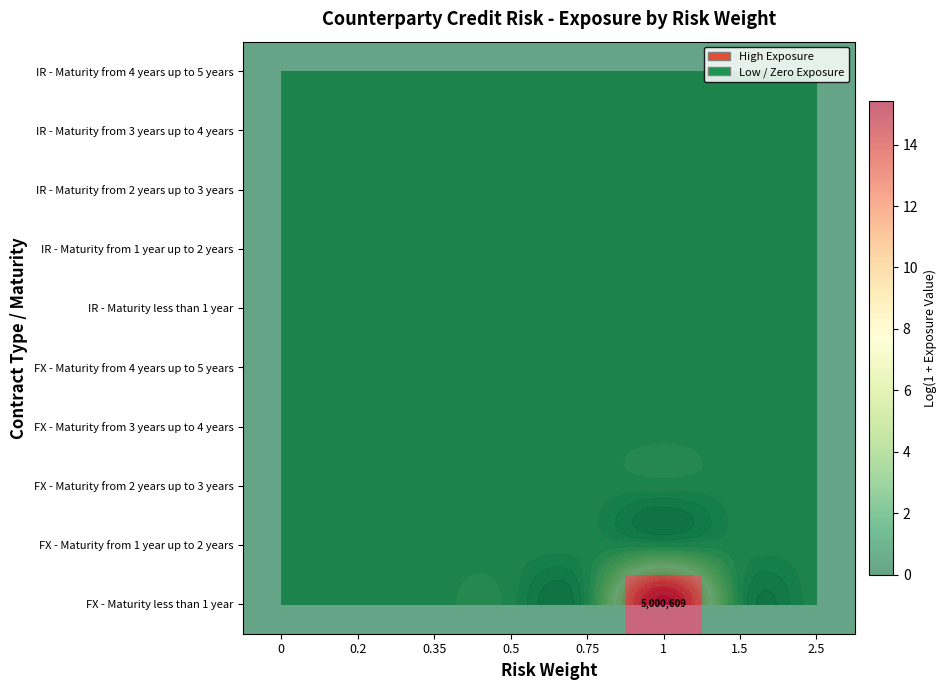

The row_1 series shows 0.0 at 0.2. True or false?

True